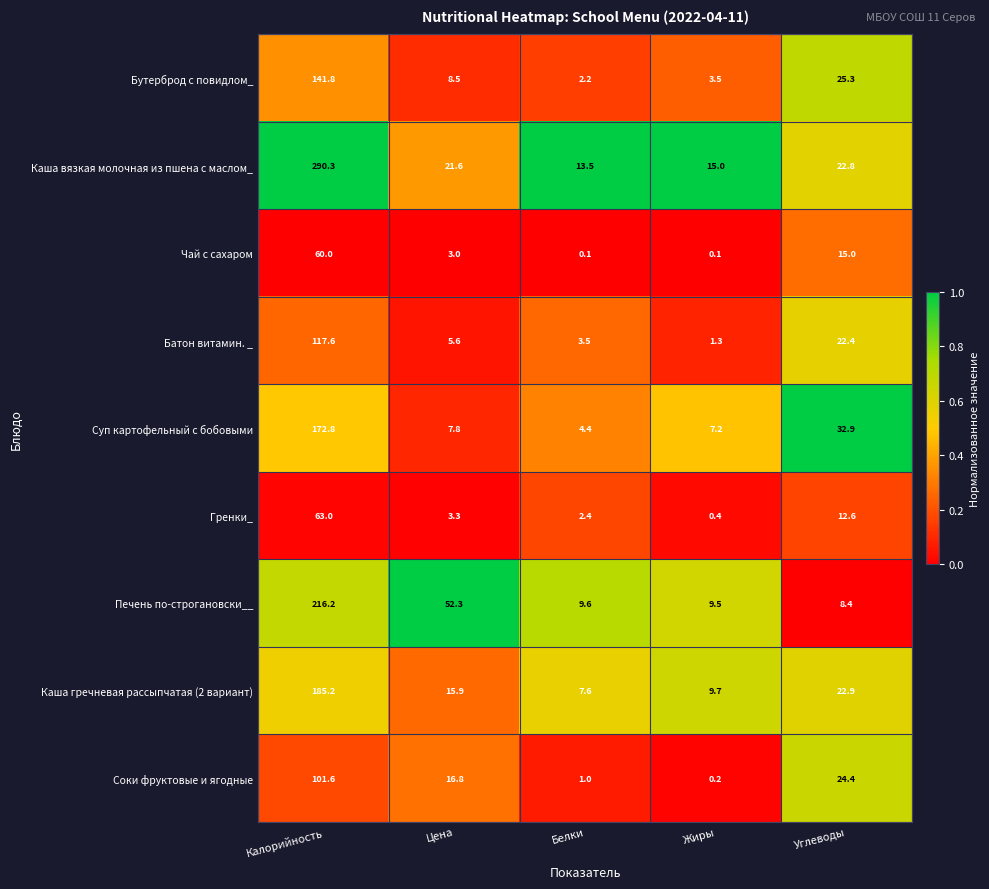

The Бутерброд с повидлом_ series shows 25.3 at Углеводы. True or false?

True